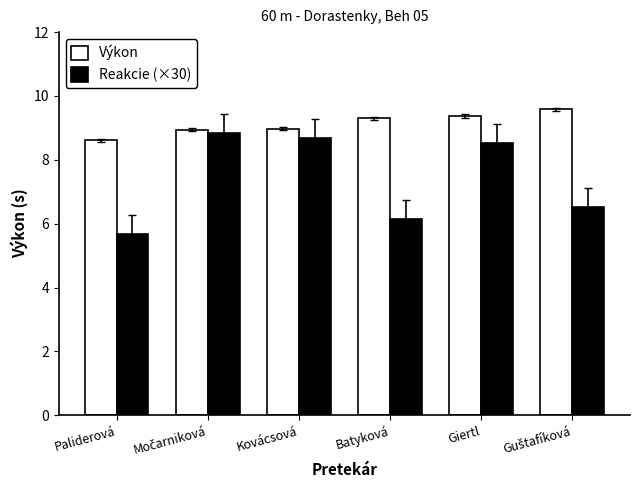

Which series changed the most between Paliderová and Batyková?

Výkon